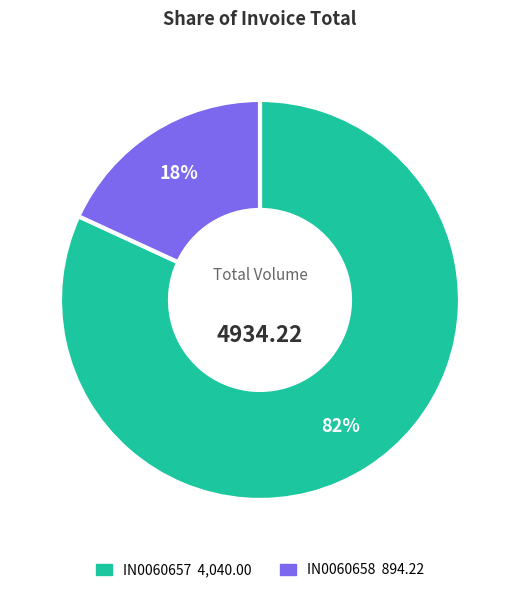

To the nearest percent, what percentage of the pie is IN0060658?

18%